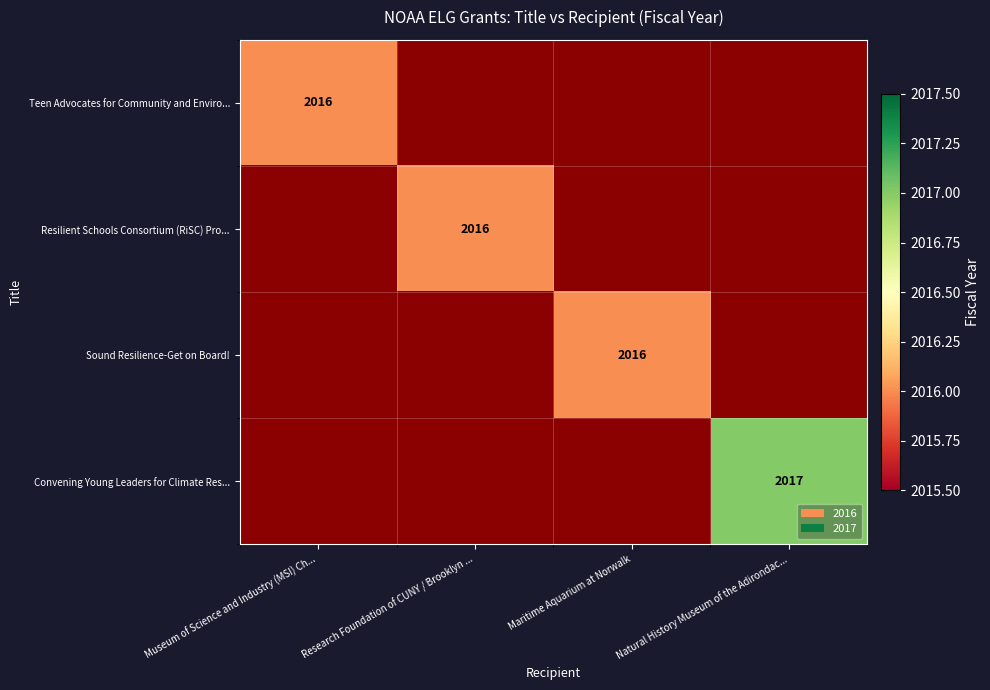

Count the number of categories in the chart.

4